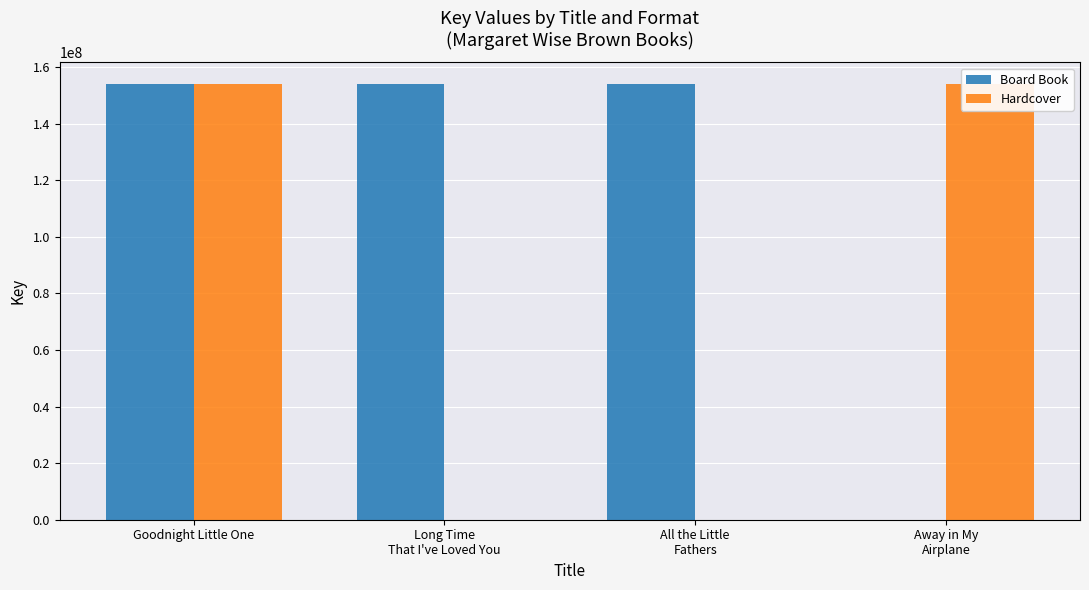

Is it true that Hardcover equals 213184459 at Goodnight Little One?

False